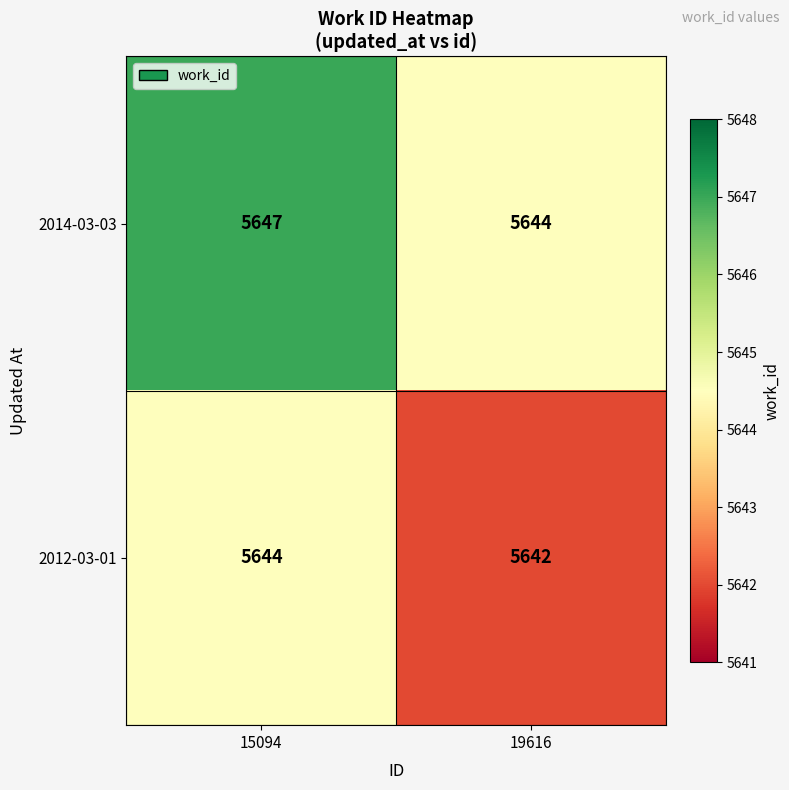

What is the lowest value of the 2012-03-01 series?

5642